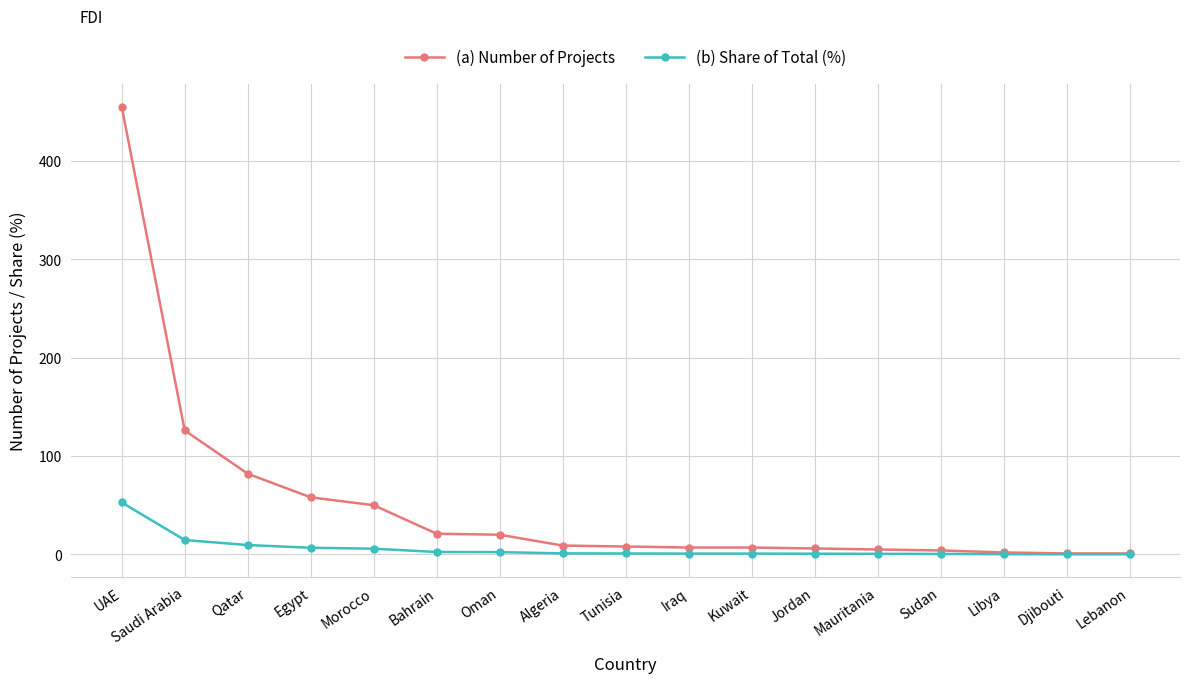

What is the greatest value displayed?

455.0